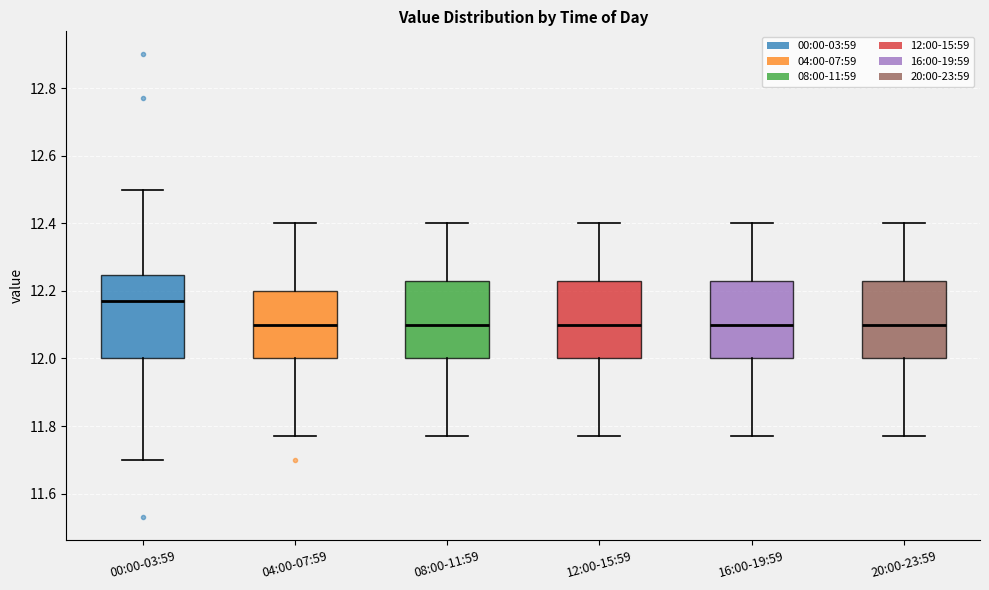

Reading left to right, transcribe this box plot: for each box, give where its median line is, the range the box spans, and where its two whiskers end, as read against the y-axis. The values are not printed on the chart, so give them approximately, as read against the axis.

00:00-03:59: median 12.18, box 12.00 to 12.24, whiskers 11.70 to 12.50
04:00-07:59: median 12.10, box 12.00 to 12.20, whiskers 11.78 to 12.40
08:00-11:59: median 12.10, box 12.00 to 12.24, whiskers 11.78 to 12.40
12:00-15:59: median 12.10, box 12.00 to 12.24, whiskers 11.78 to 12.40
16:00-19:59: median 12.10, box 12.00 to 12.24, whiskers 11.78 to 12.40
20:00-23:59: median 12.10, box 12.00 to 12.24, whiskers 11.78 to 12.40